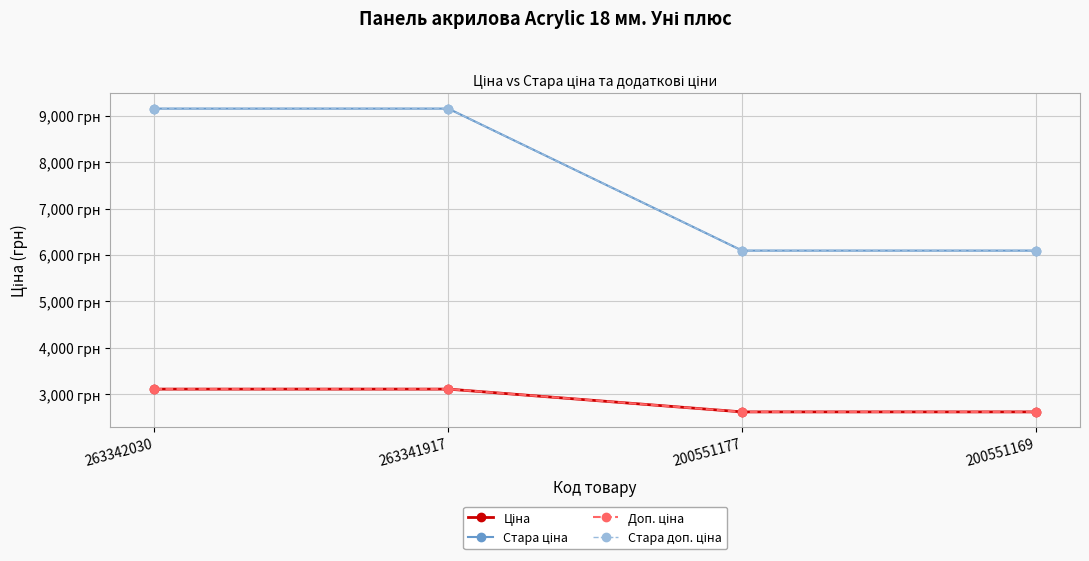

Between 263341917 and 200551169, which is larger?

263341917